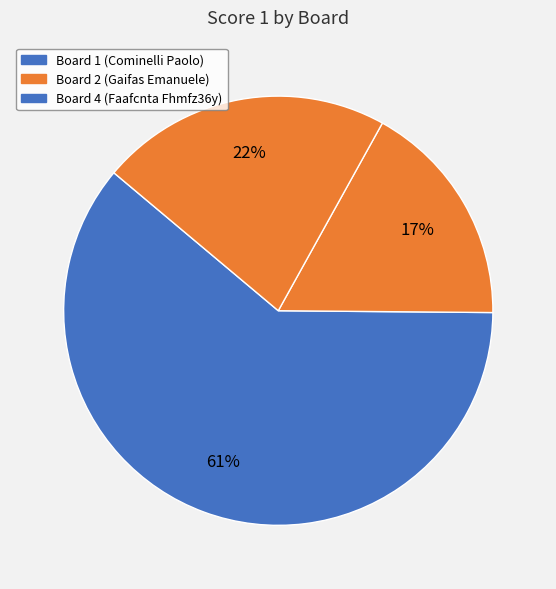

Which category accounts for the majority?

Board 1 (Cominelli Paolo)